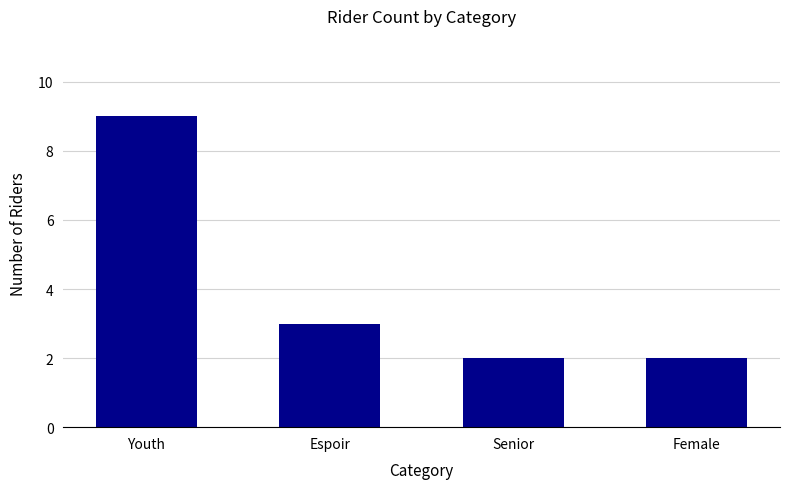

What is the minimum value shown in the chart?

2